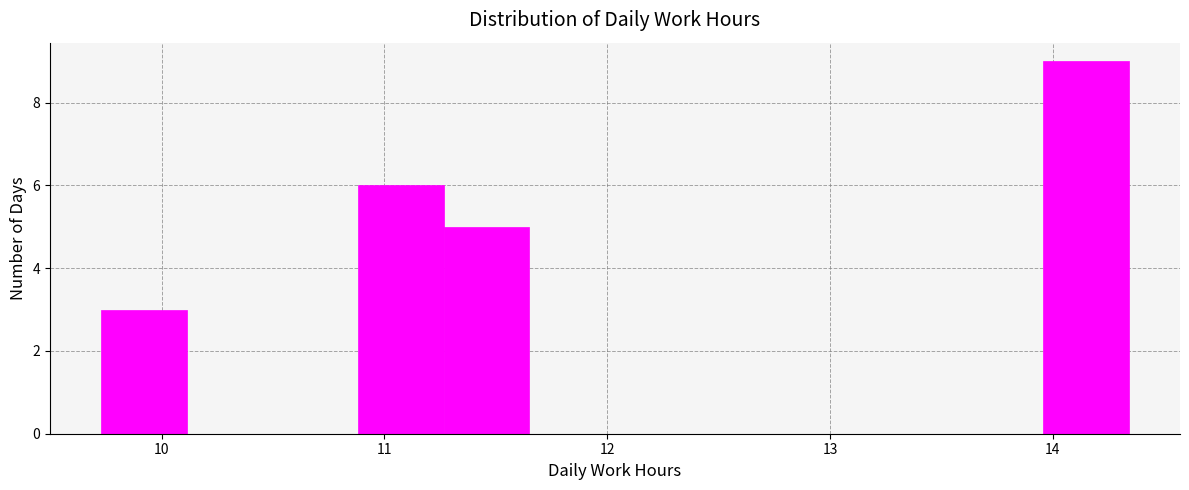

Read against the x-axis, roughly where is the centre of the tallest bar?

14.1